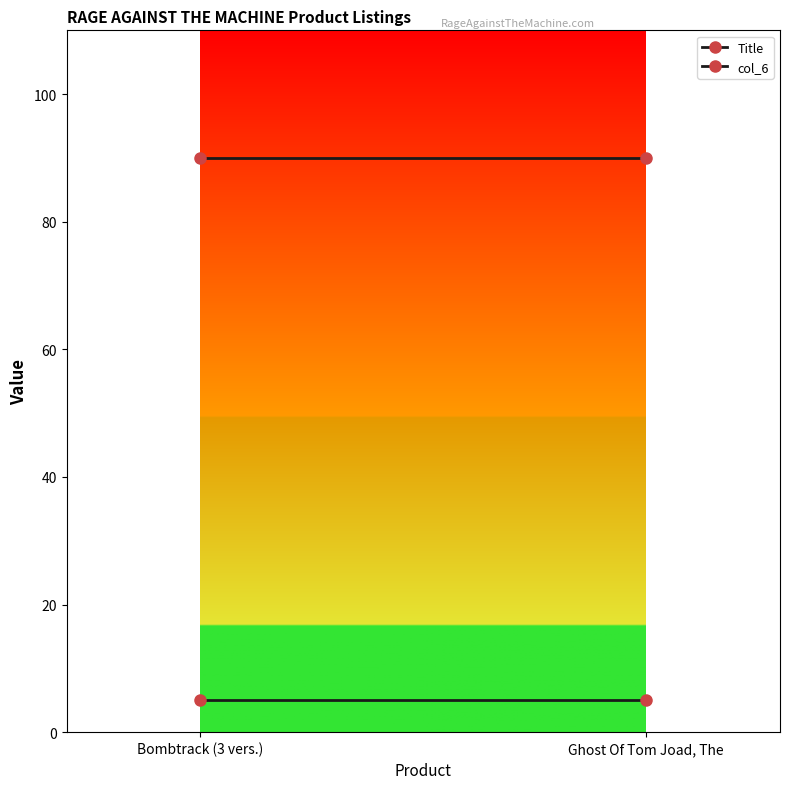

The value of col_6 at Ghost Of Tom Joad, The is 90.0. True or false?

True